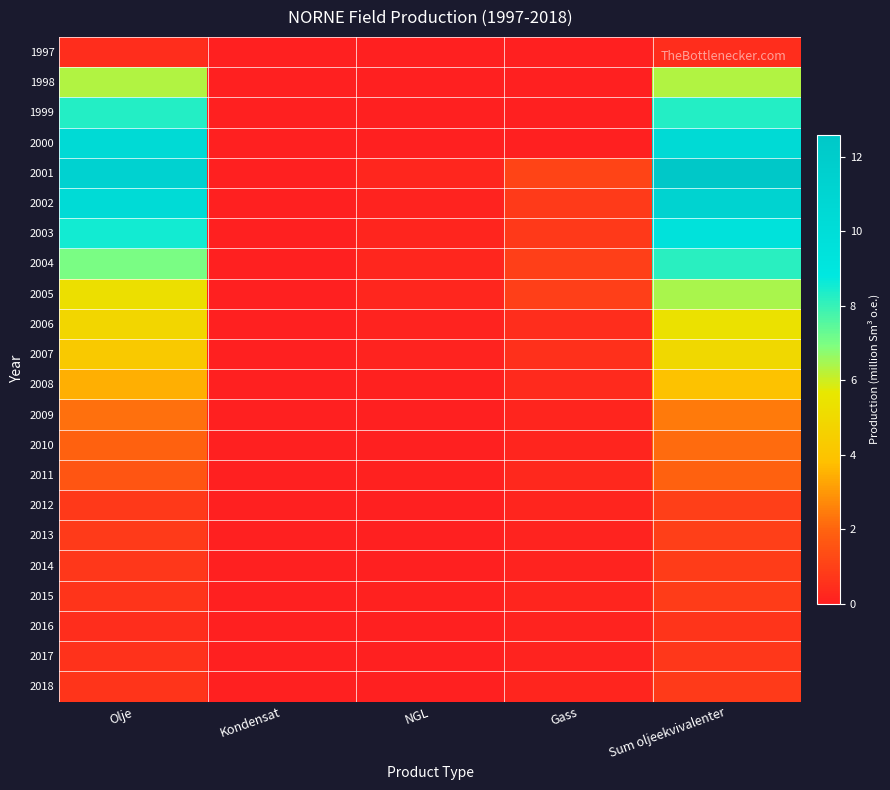

What is the spread (max minus min) of values at Sum oljeekvivalenter?

12.2